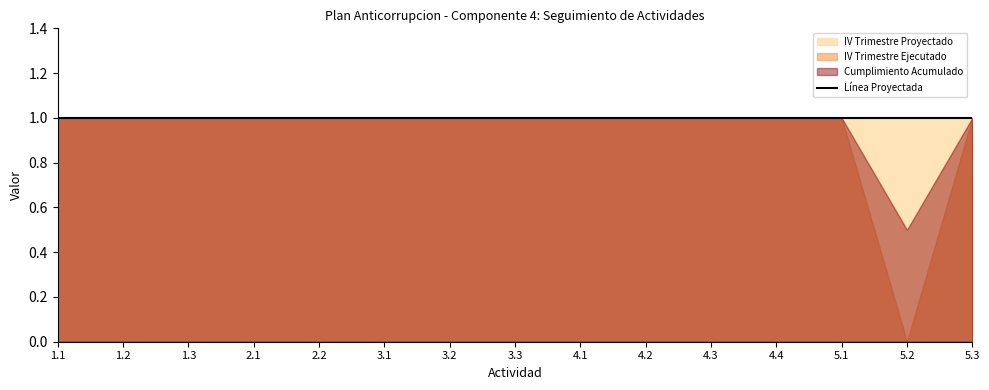

True or false: IV Trimestre Proyectado and IV Trimestre Ejecutado intersect in this chart.

False